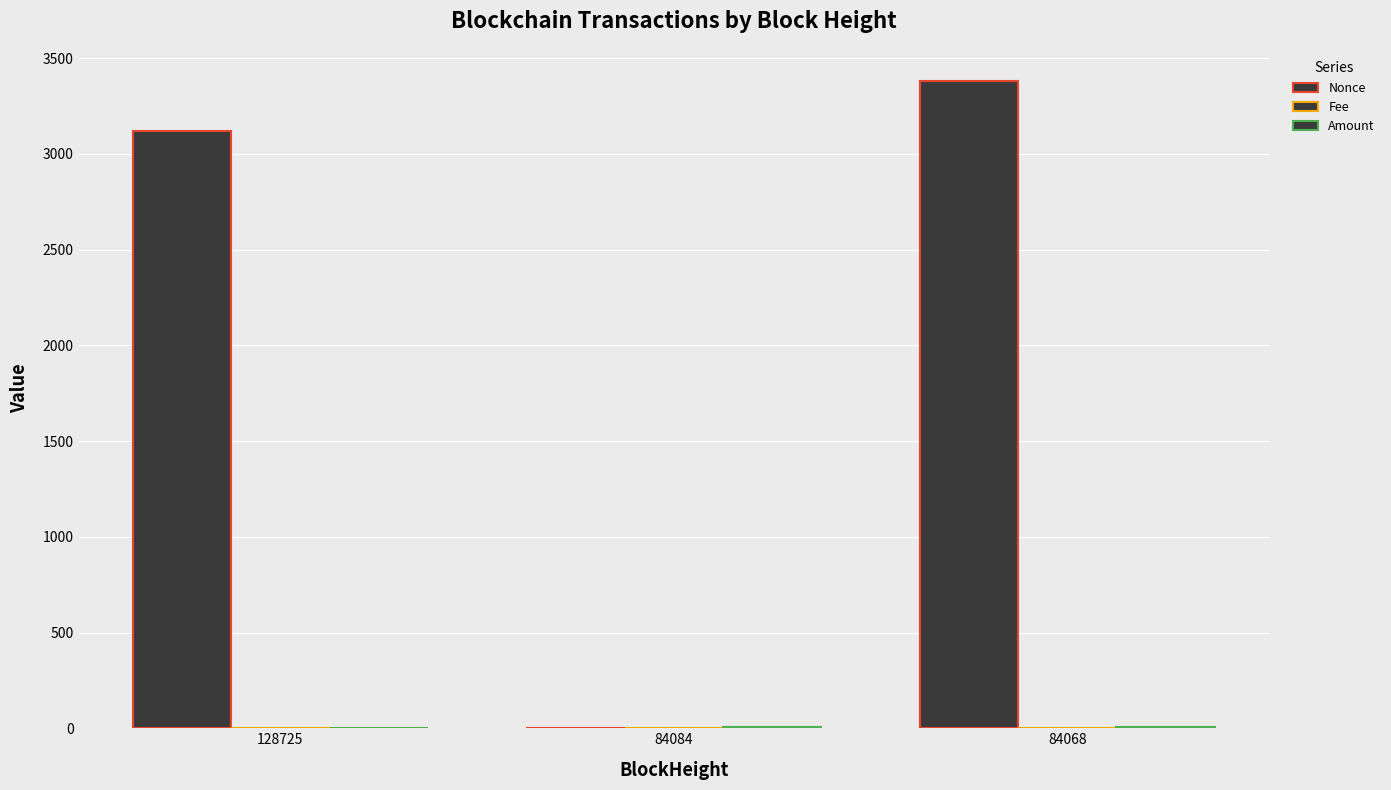

At how many categories does at least one series exceed 359?

2